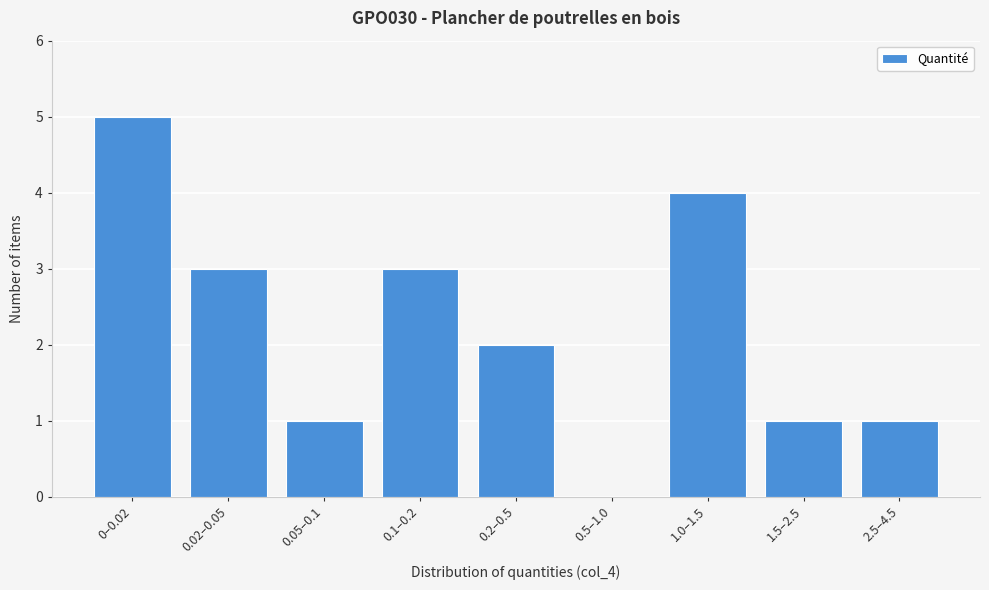

Reading right to left, list all the values displayed in this chart.

2.5–4.5=1	1.5–2.5=1	1.0–1.5=4	0.5–1.0=0	0.2–0.5=2	0.1–0.2=3	0.05–0.1=1	0.02–0.05=3	0–0.02=5